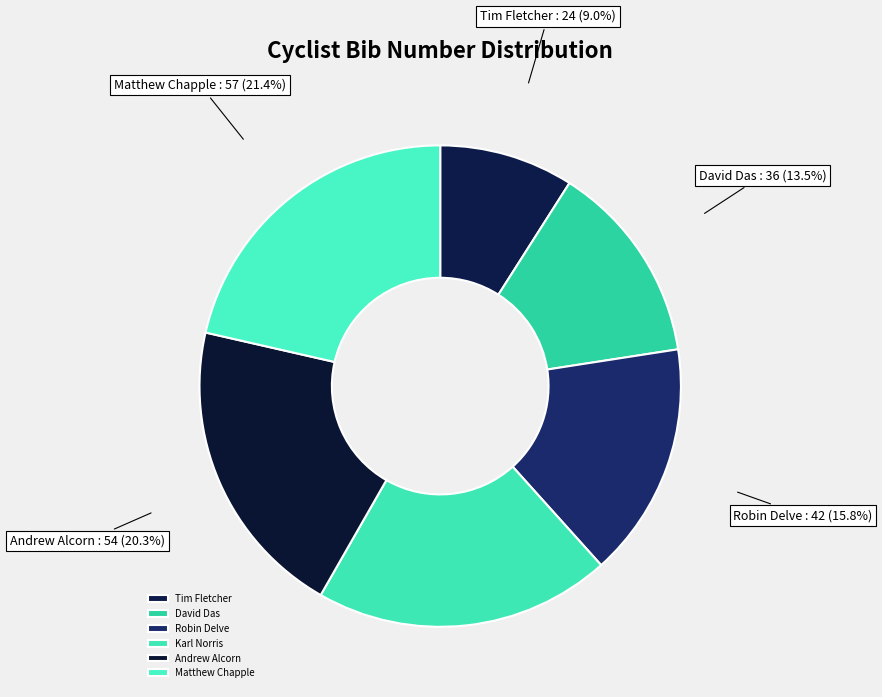

Which slice is the largest?

Matthew Chapple